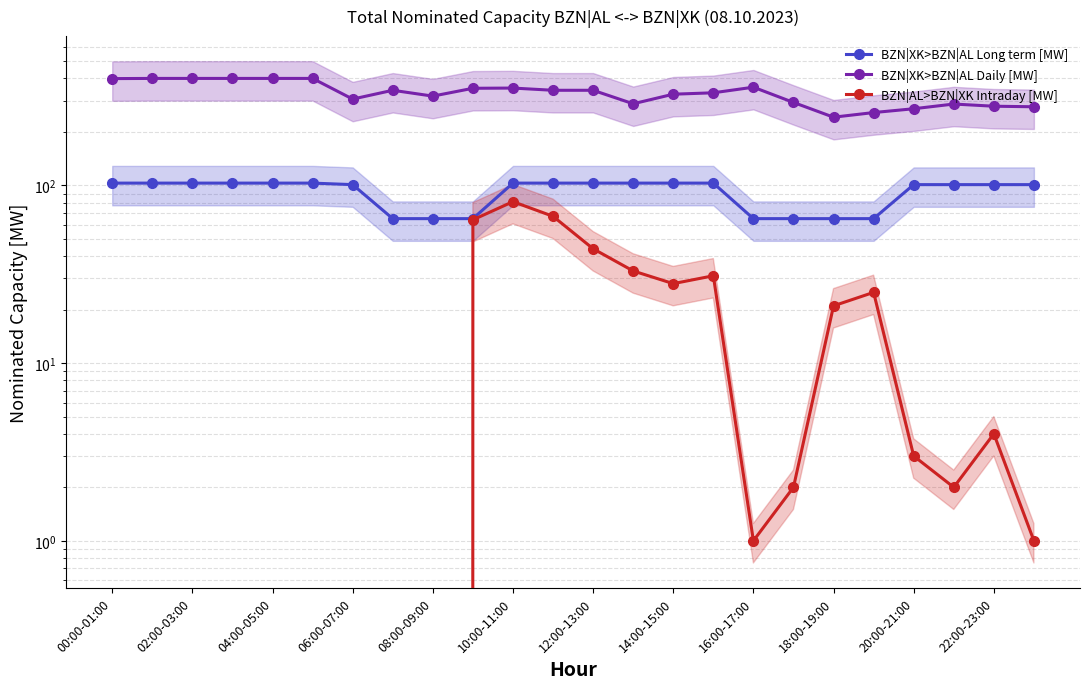

True or false: BZN|XK>BZN|AL Daily [MW] and BZN|AL>BZN|XK Intraday [MW] cross at least once.

False